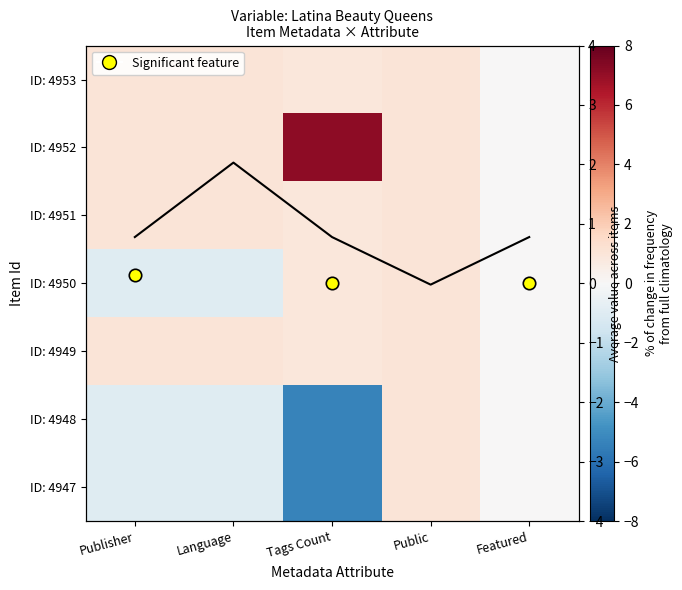

Which has a higher value, Public or Language?

Public